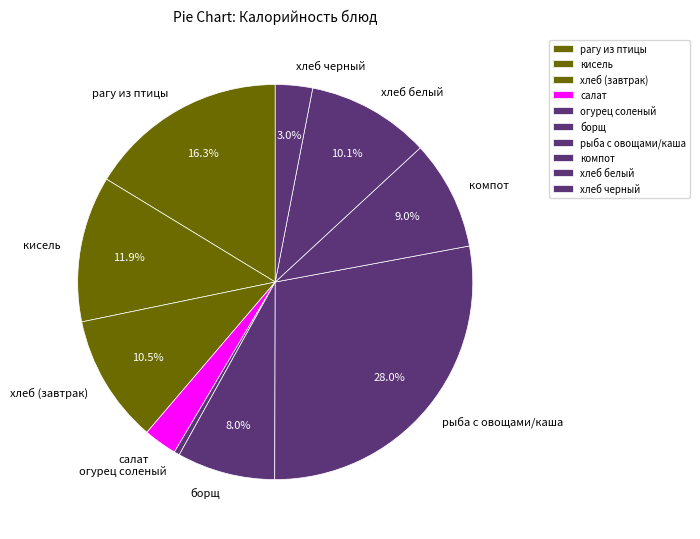

How much of the chart is everything except хлеб черный?

97.0%